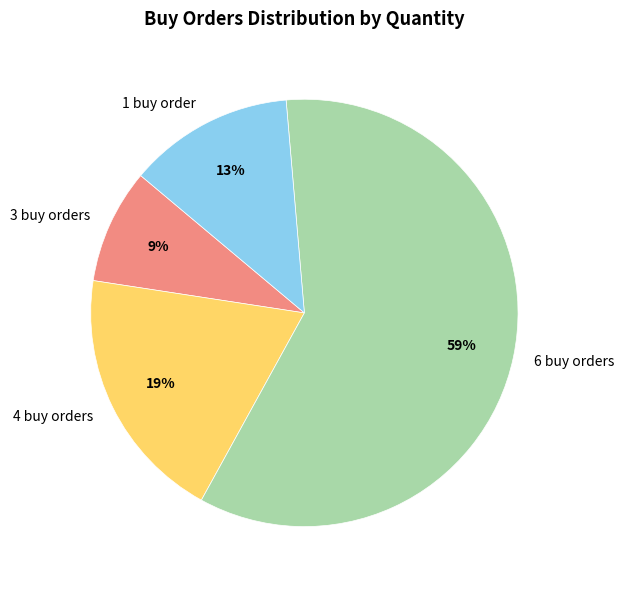

Does any single category account for the majority?

Yes